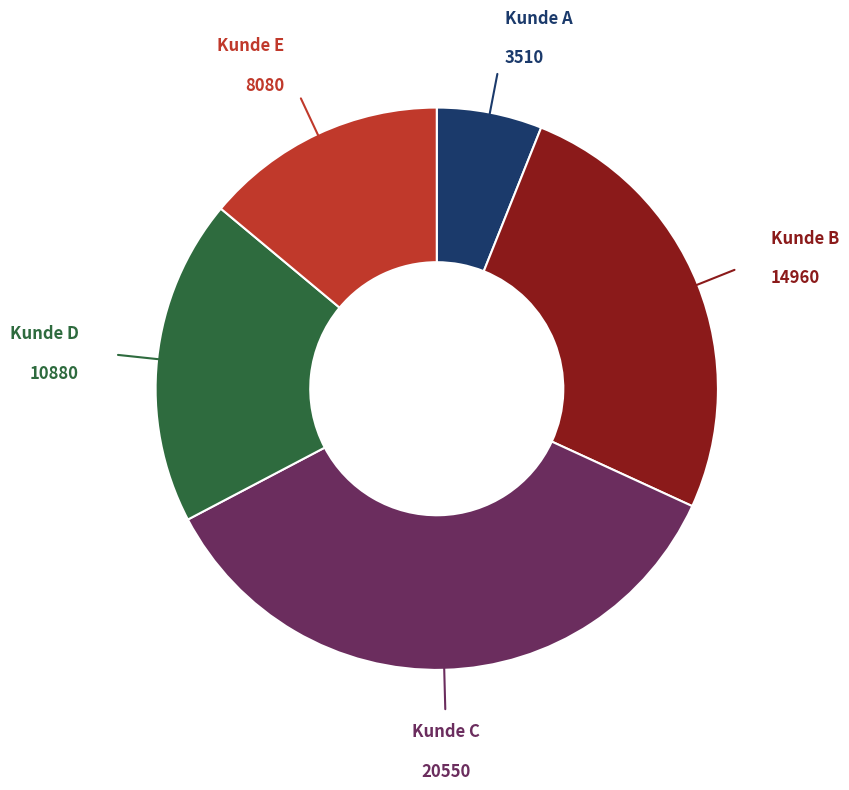

Does any single category account for the majority?

No